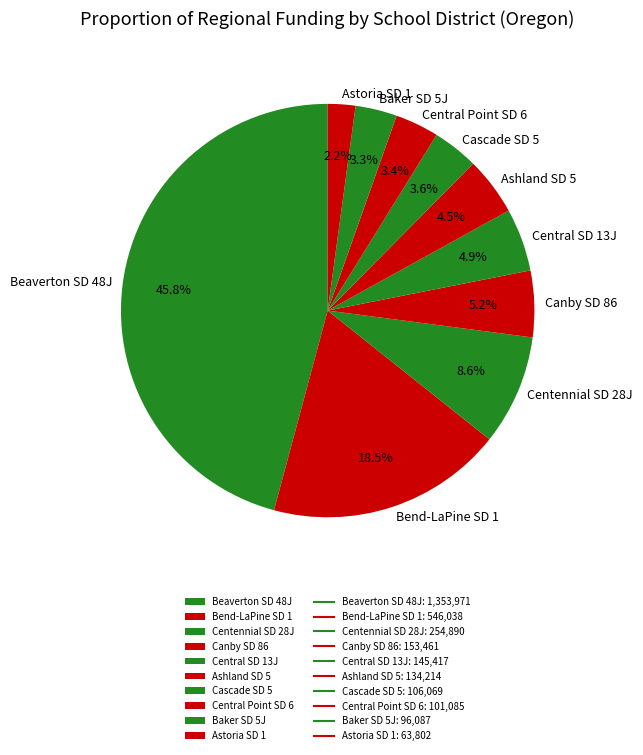

Is Canby SD 86 the majority of the pie?

No